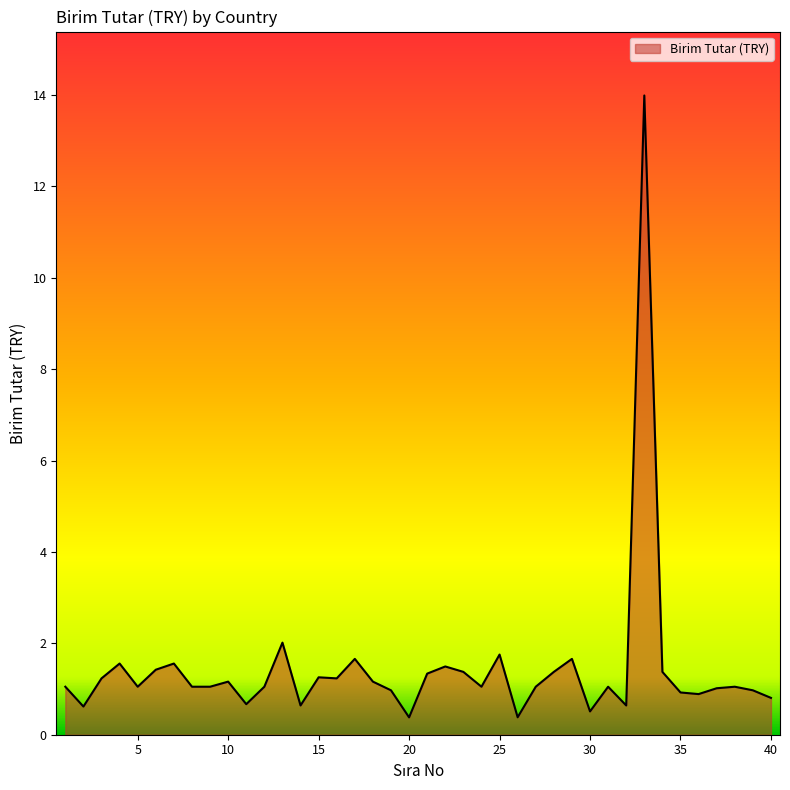

How many lines are shown in the chart?

1